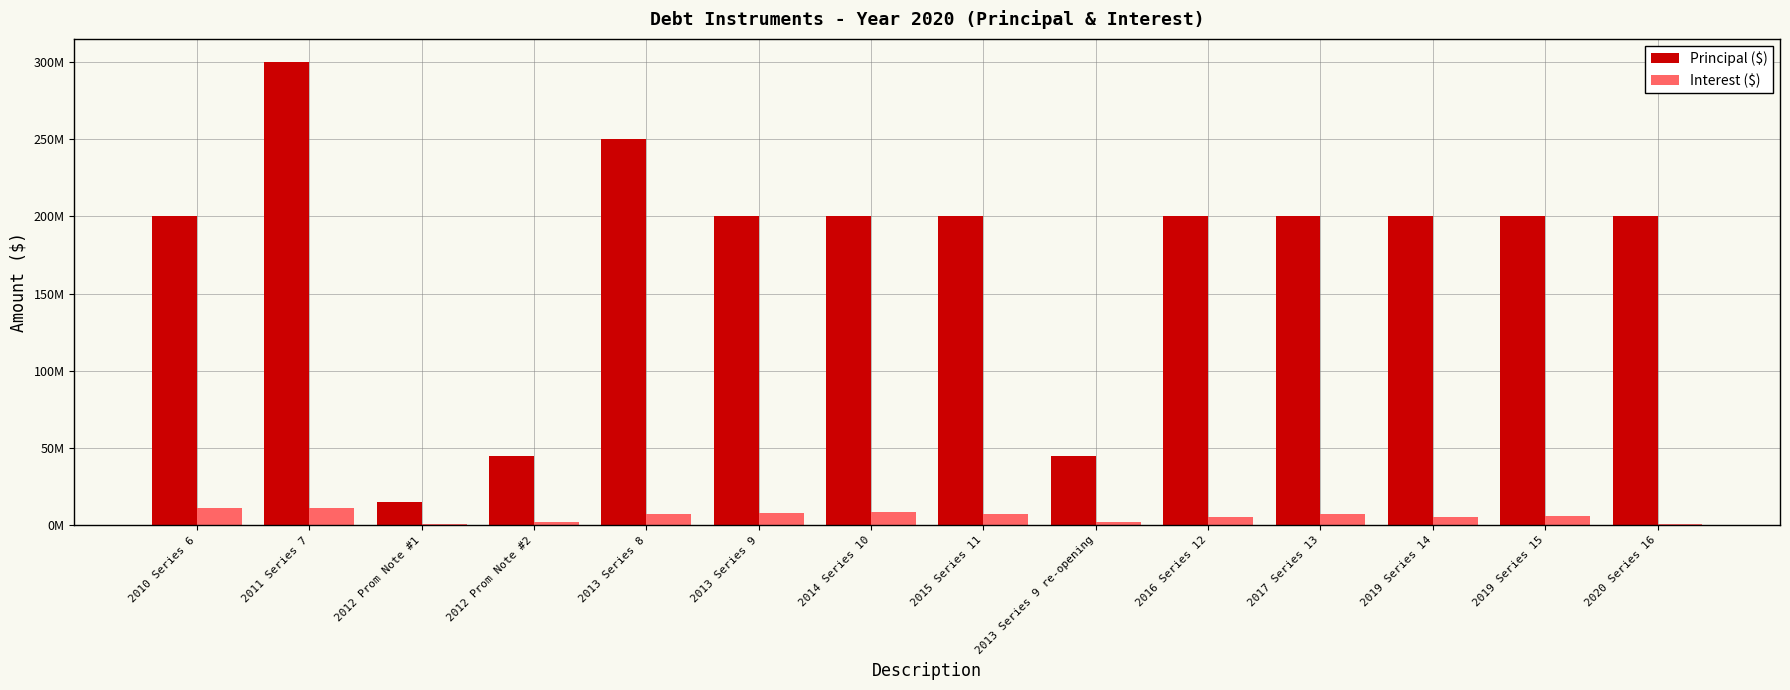

Are the bars grouped side by side (vs. stacked)?

Yes